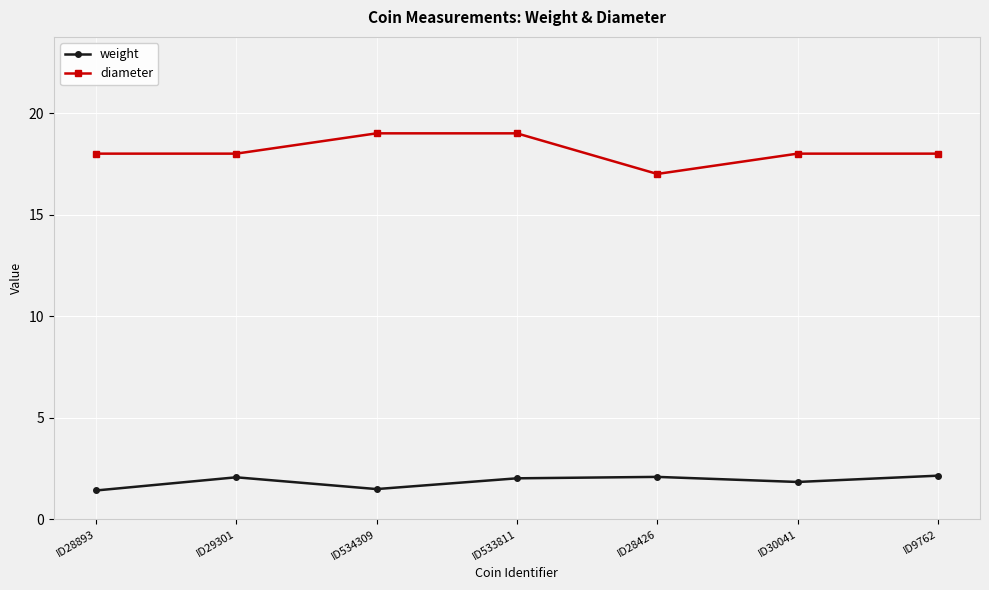

At which category does weight reach its first local peak?

ID29301